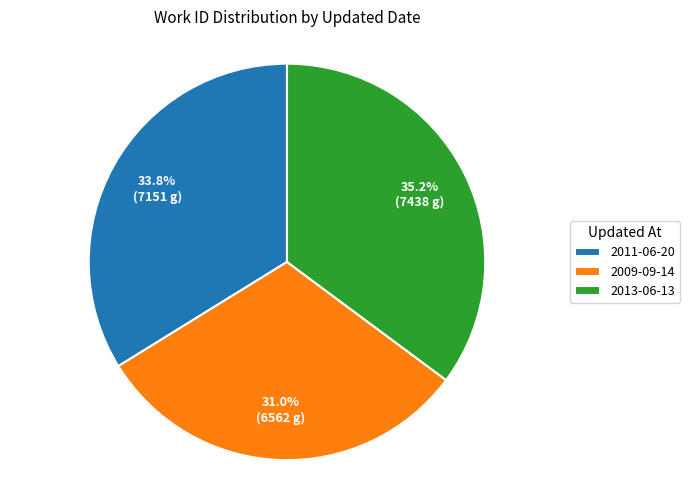

To the nearest percent, what percentage of the pie is 2009-09-14?

31%